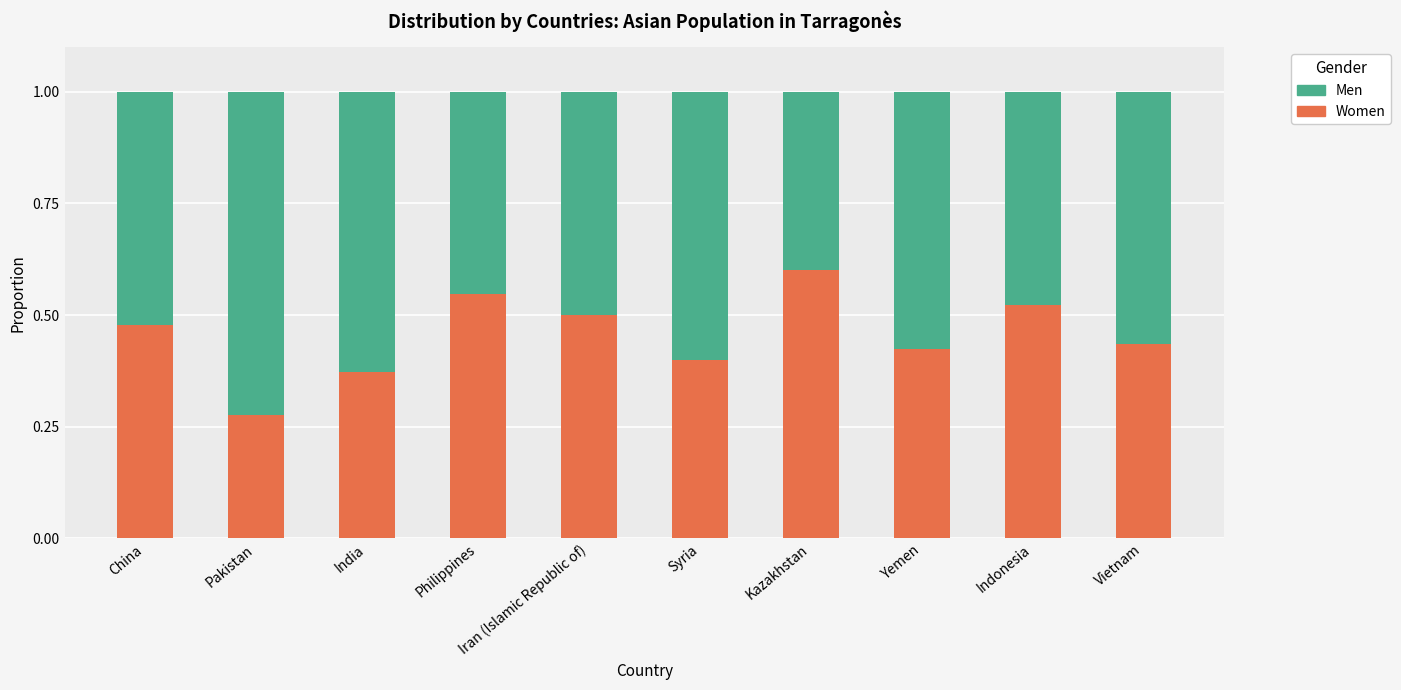

What is the sum of the Women values at China and India?

0.9